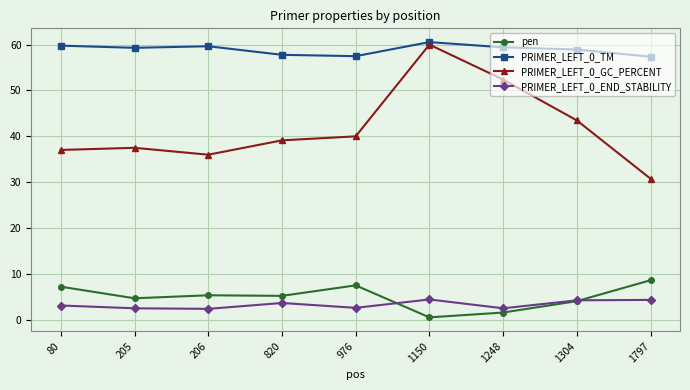

Which series changed the most between 206 and 1248?

PRIMER_LEFT_0_GC_PERCENT